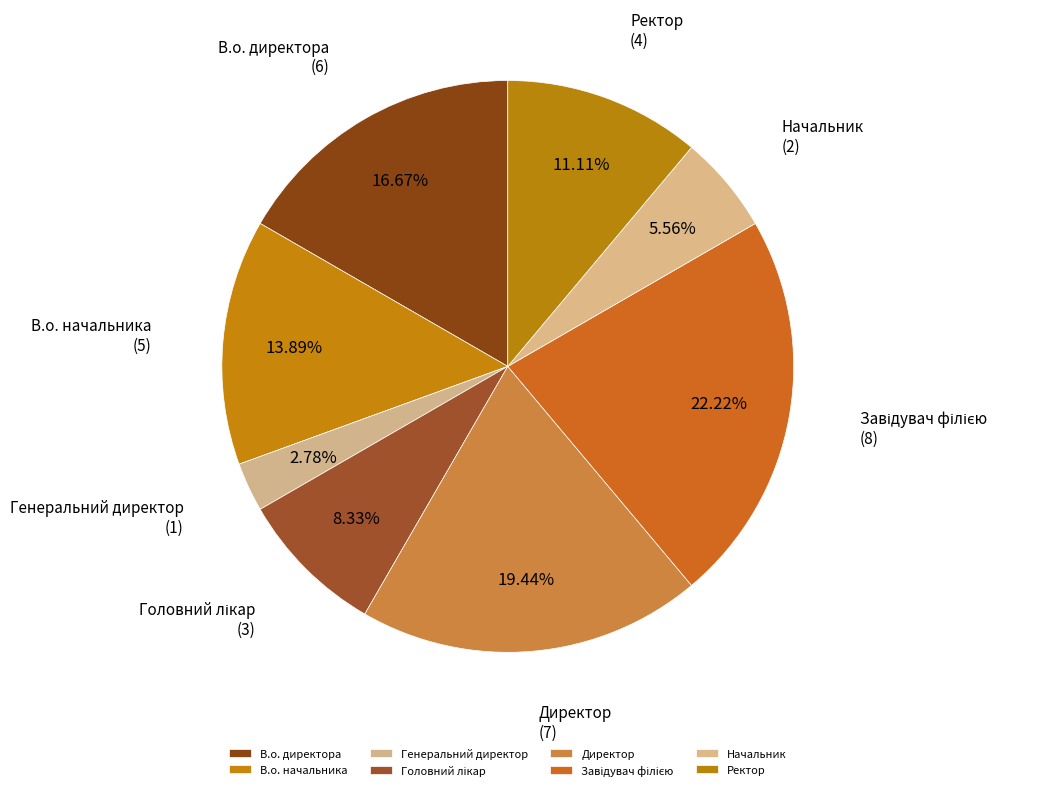

Which category has the smallest portion of the pie?

Генеральний директор